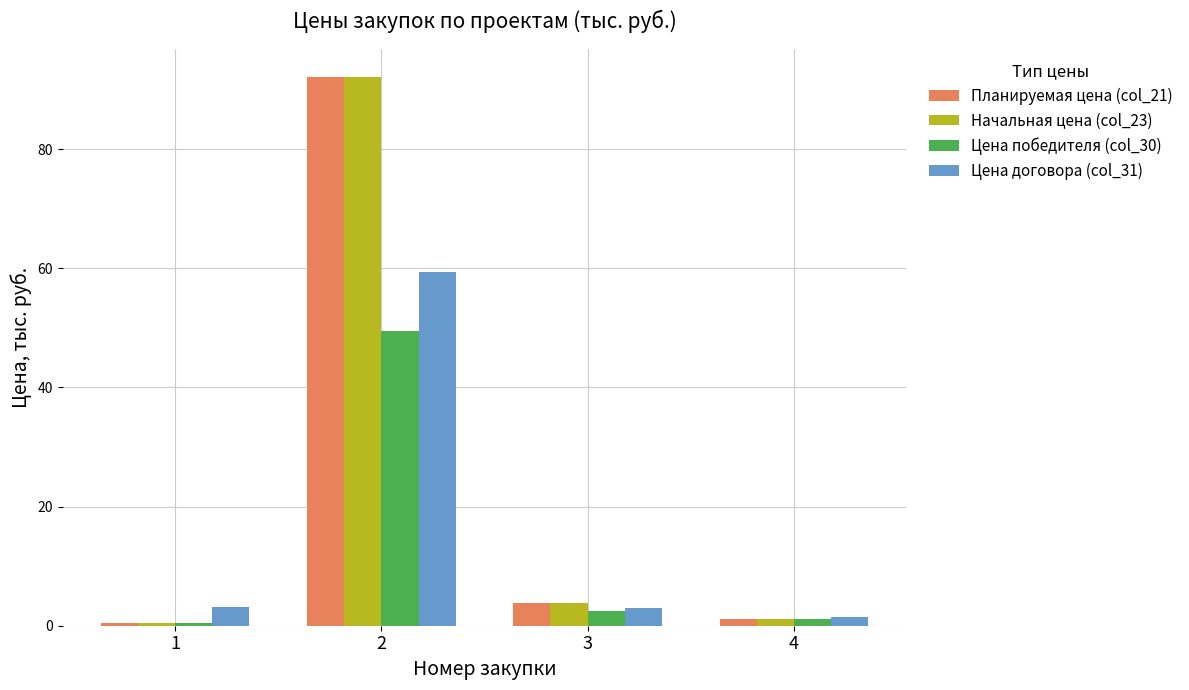

What is the value of the Начальная цена (col_23) bar at the 3rd from the left?

3.8